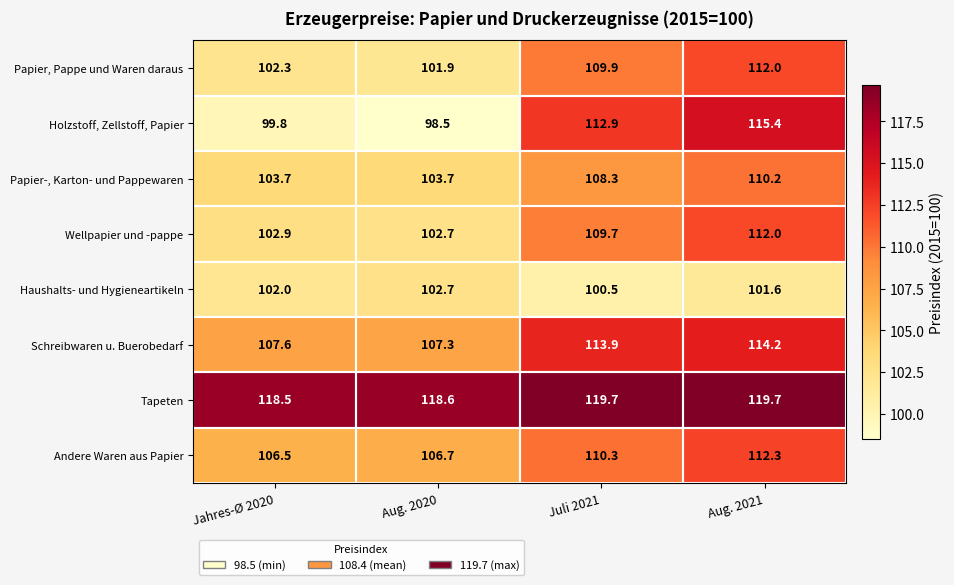

What is the total value across all series at Jahres-Ø 2020?

843.3